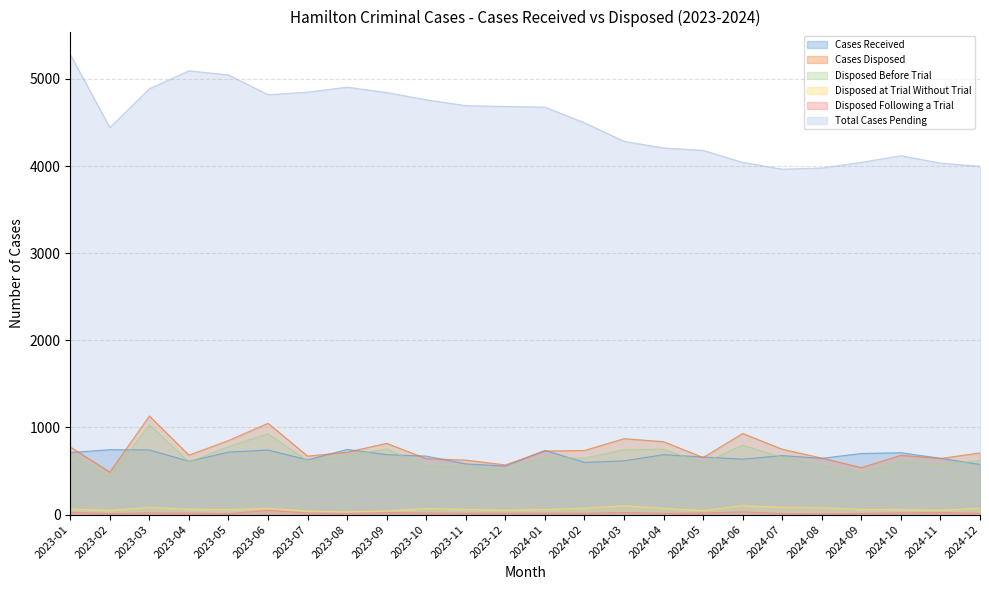

Which series has the largest total across all categories?

Total Cases Pending